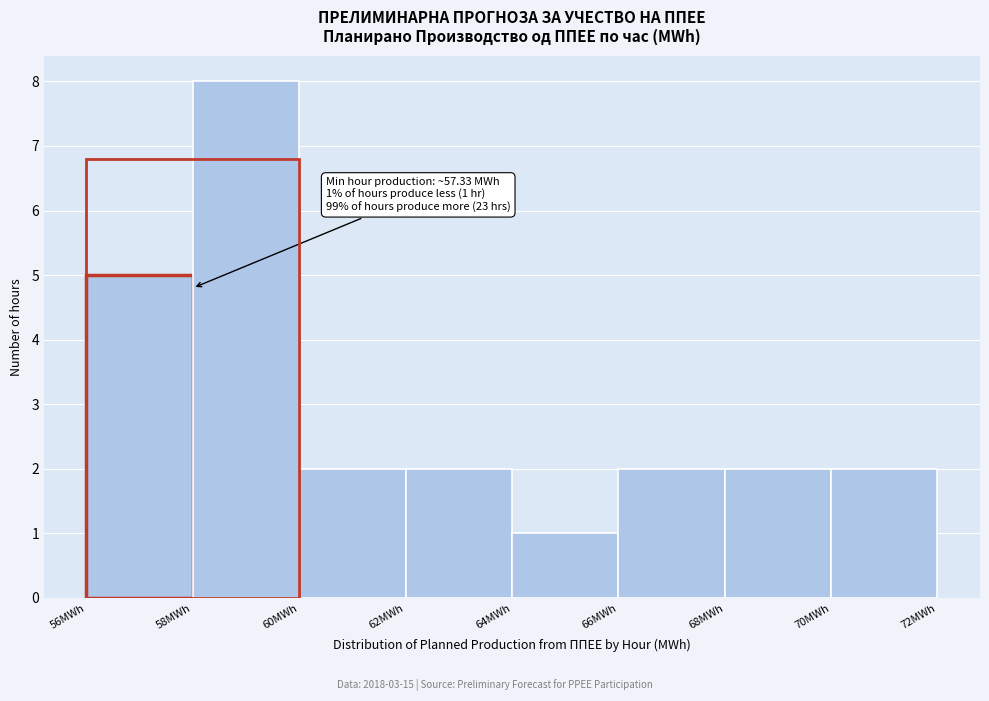

Over which range of the x-axis is the bar tallest?

58 to 60